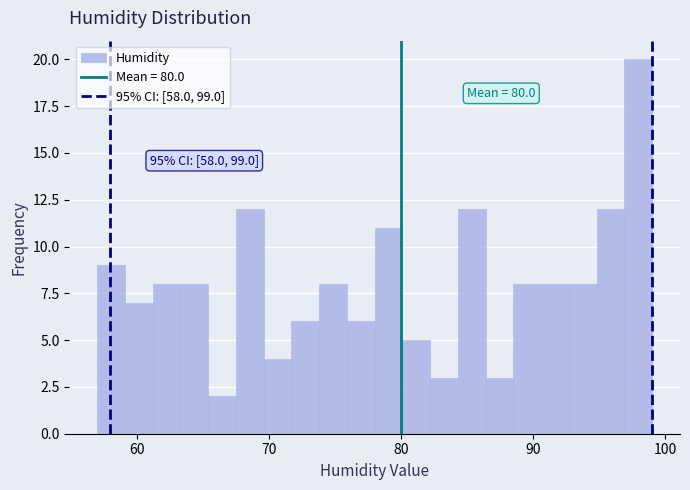

Read against the x-axis, roughly where is the centre of the tallest bar?

98